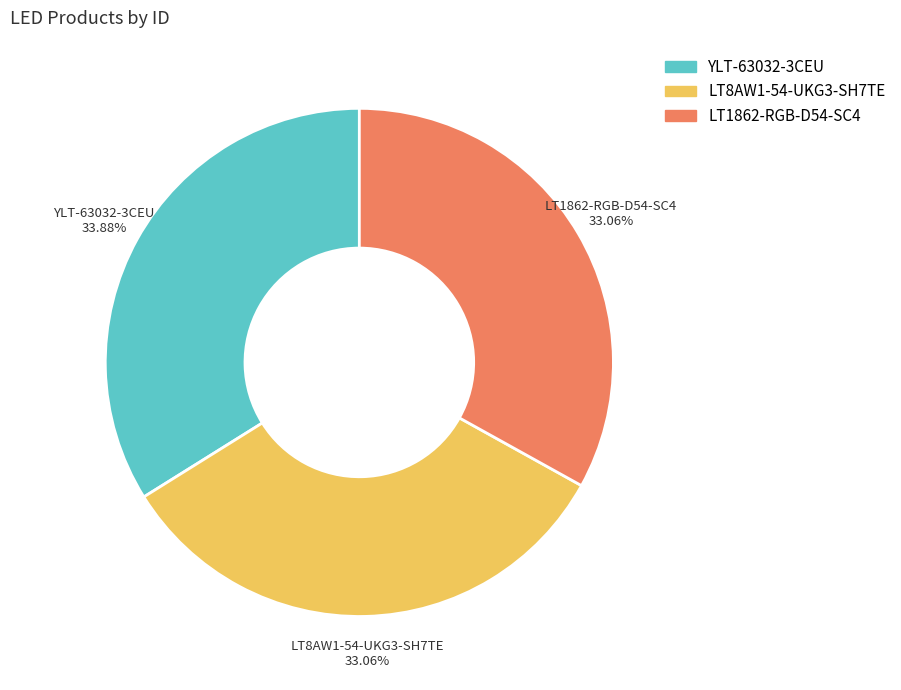

To the nearest percent, what is the difference between the LT1862-RGB-D54-SC4 and YLT-63032-3CEU slice percentages?

1%